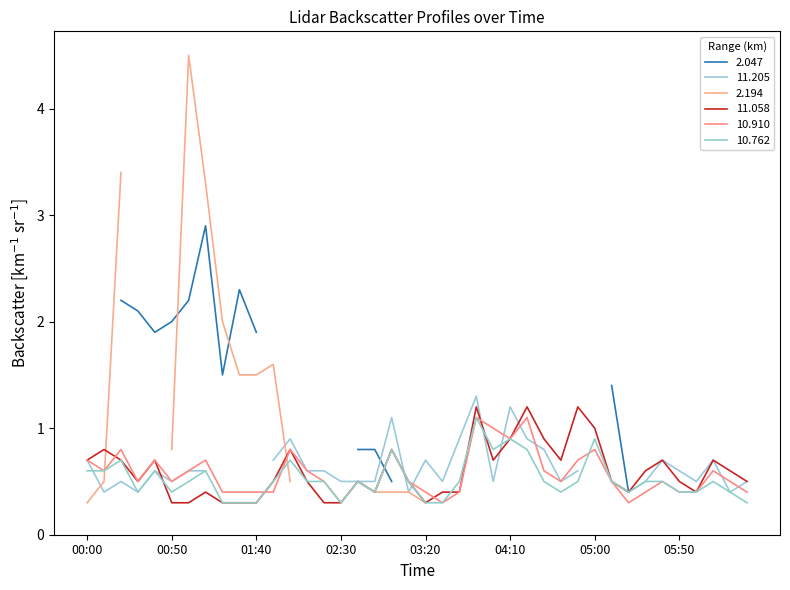

Which category has the highest value in the 10.762 series?

2014/05/28 03:50